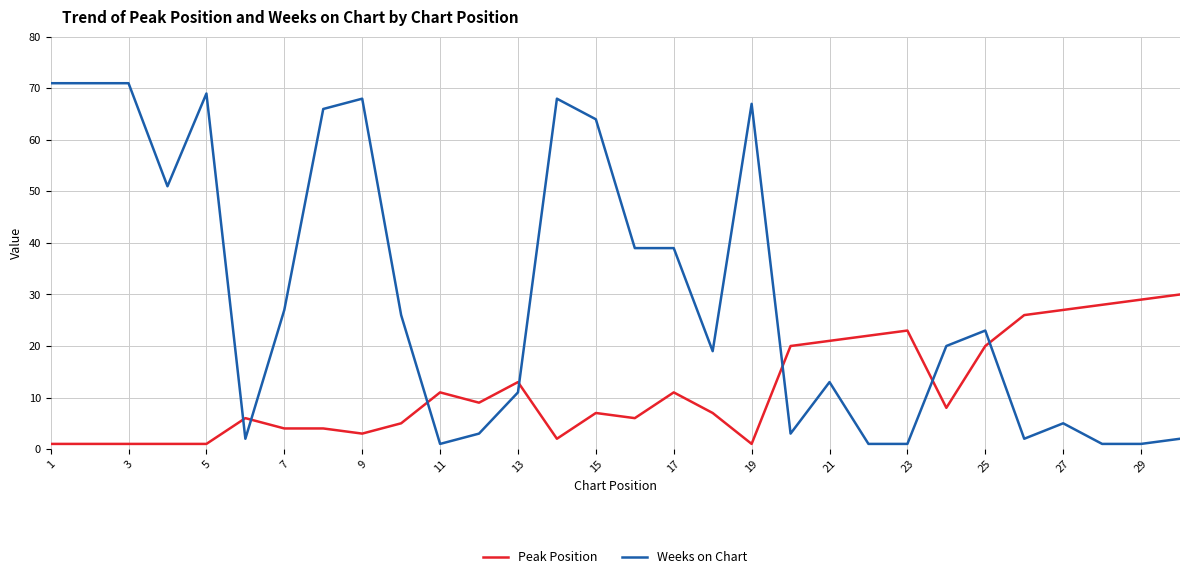

How many intersections are there between Peak Position and Weeks on Chart?

7